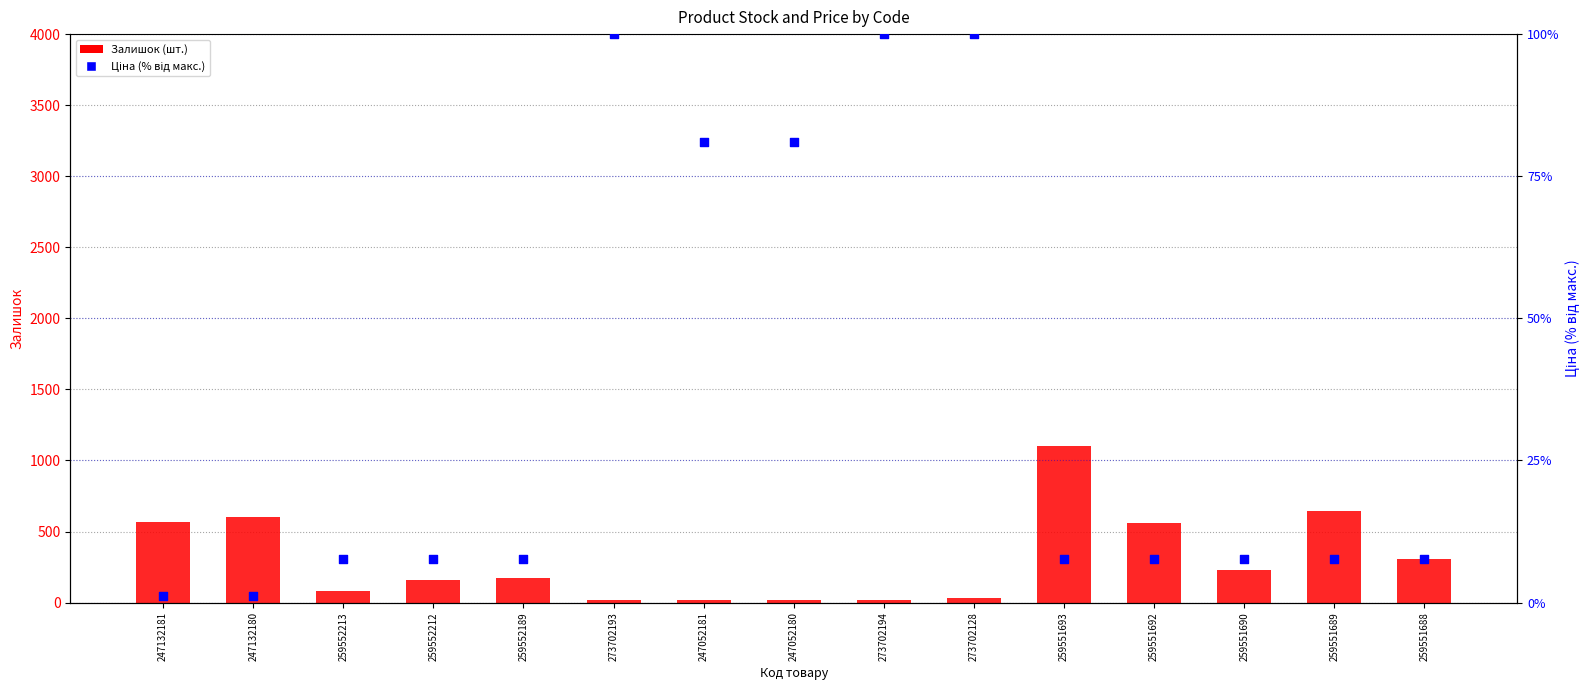

Which series contains the highest Y value?

Залишок